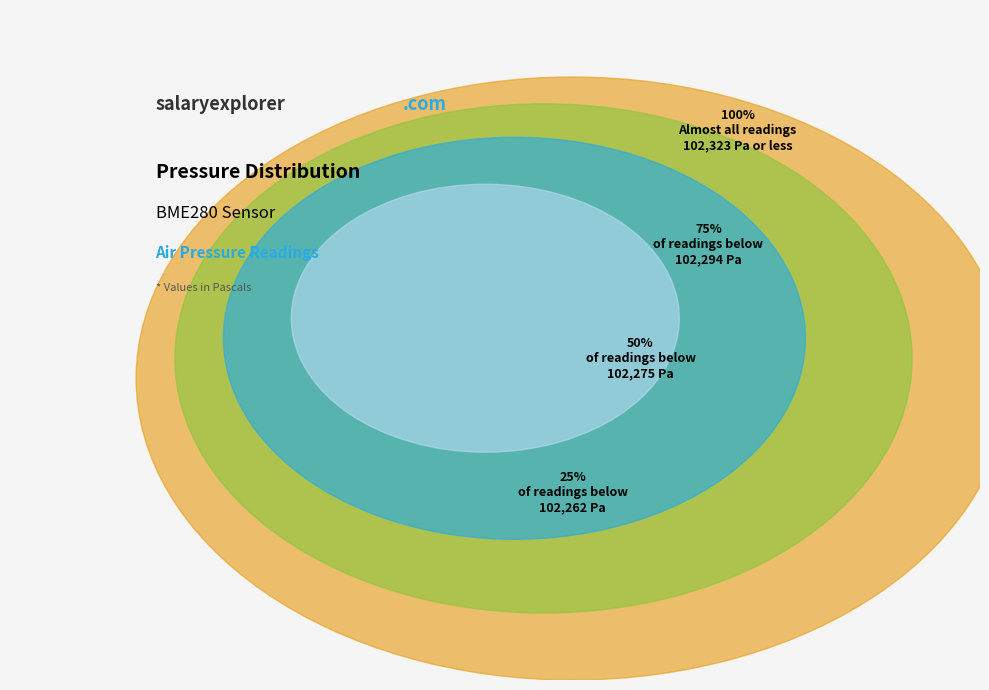

Is there any slice that represents more than half of the pie?

No